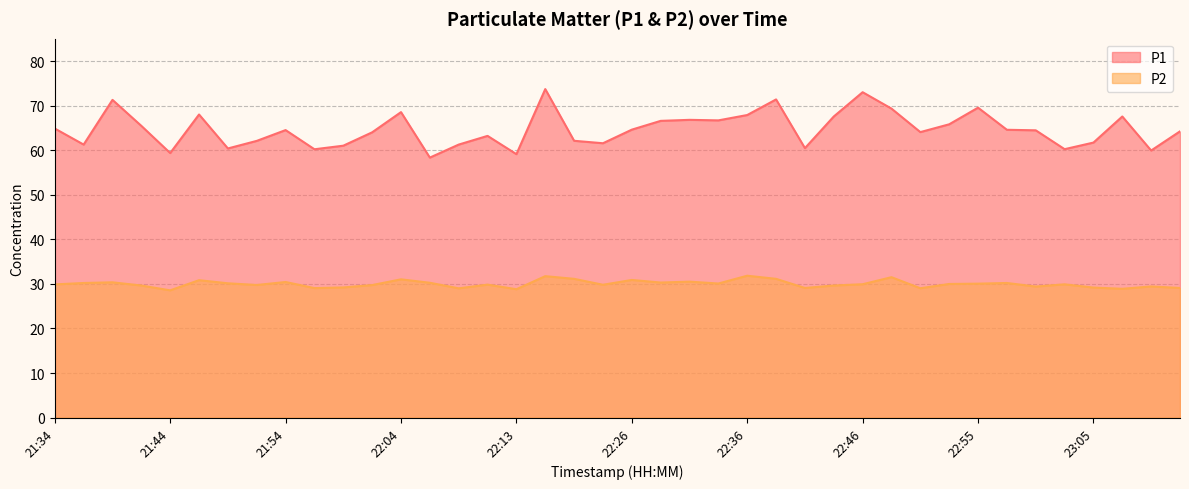

True or false: P2 and P1 cross at least once.

False